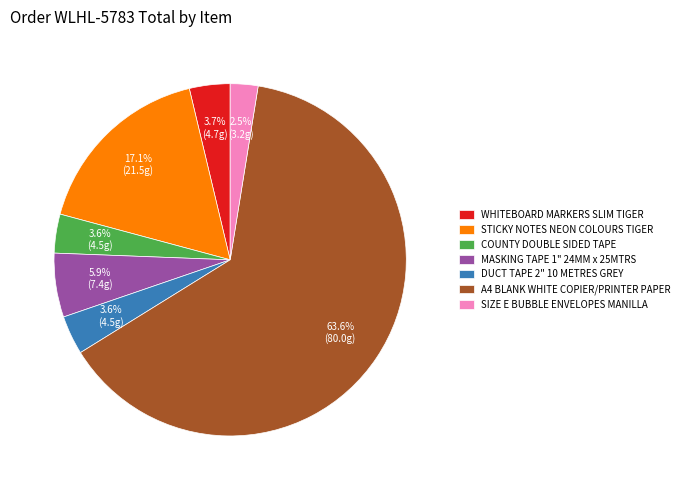

To the nearest percent, what percentage of the pie is MASKING TAPE 1" 24MM x 25MTRS?

6%